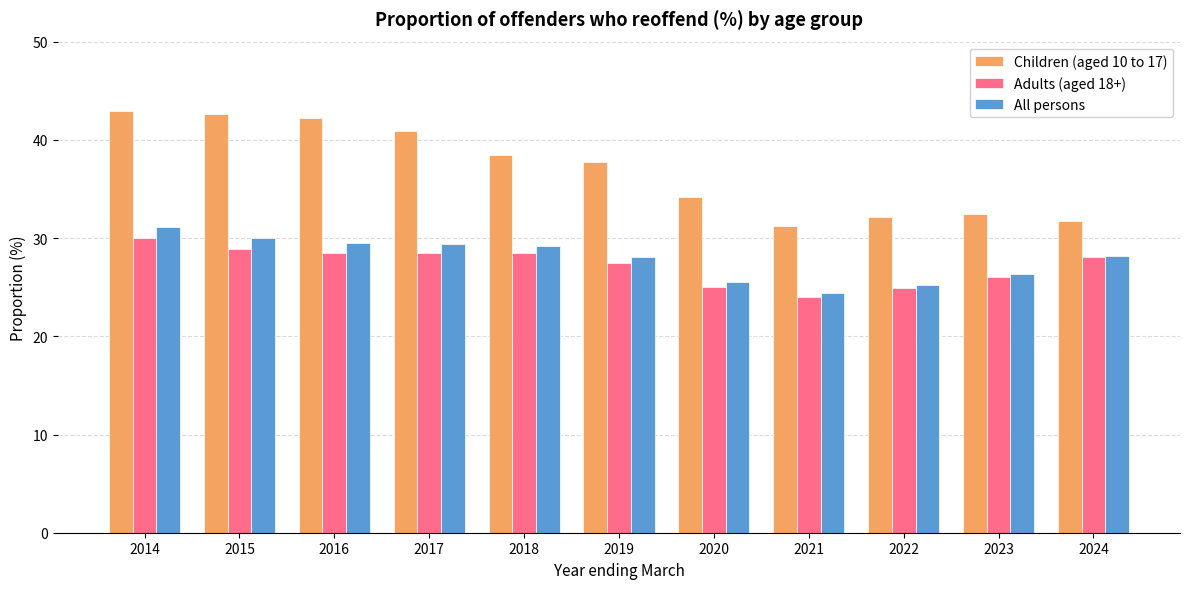

Is it true that All persons equals 28.0 at 2019?

True